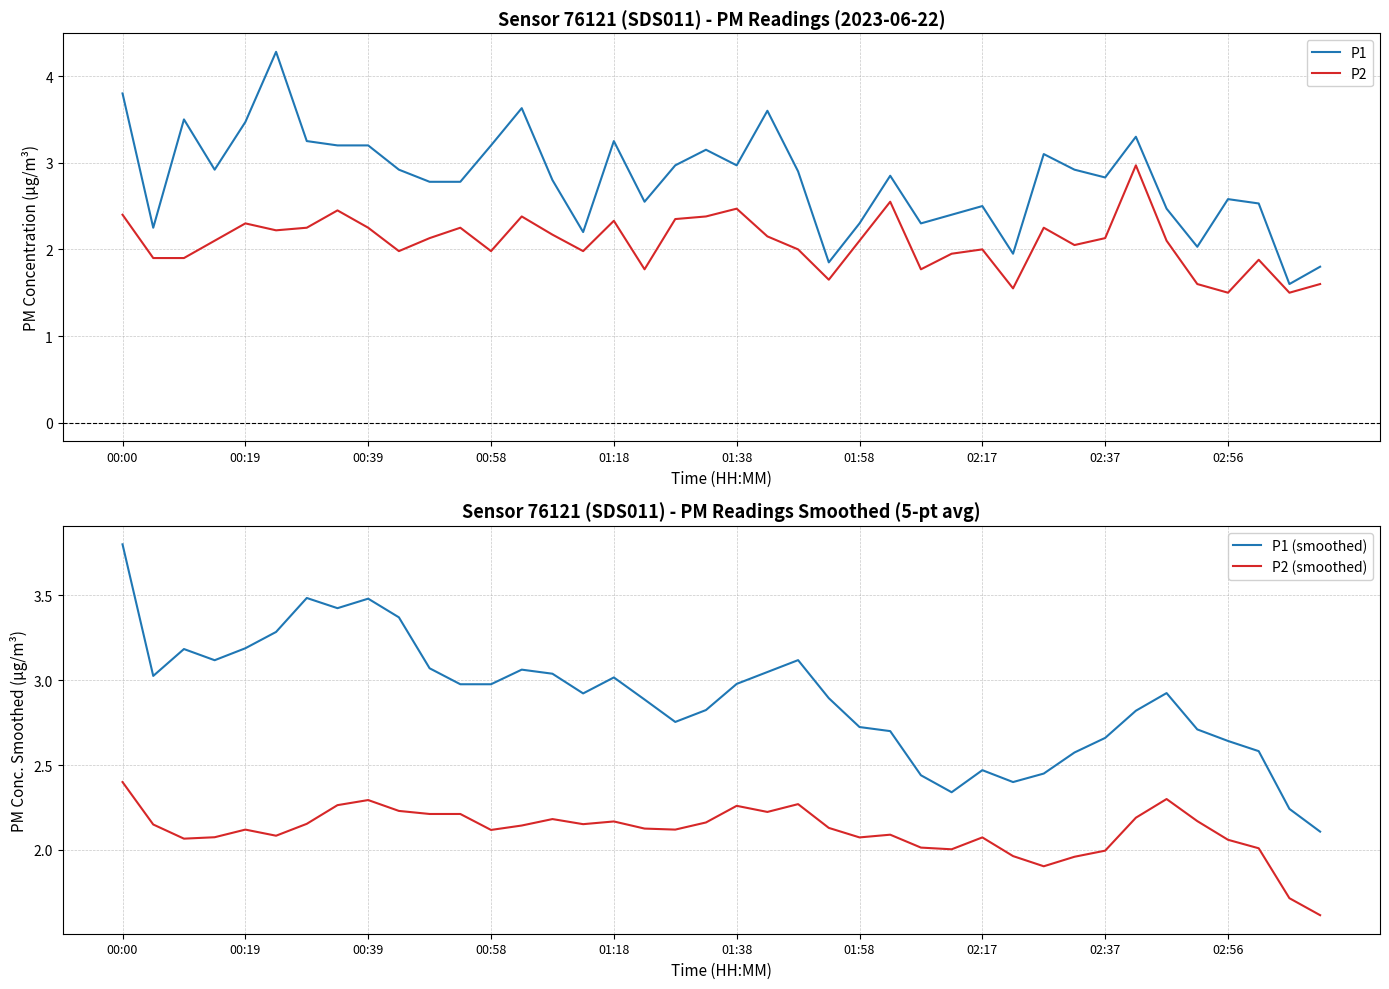

At which label does P1 (smoothed) reach its peak?

00:00